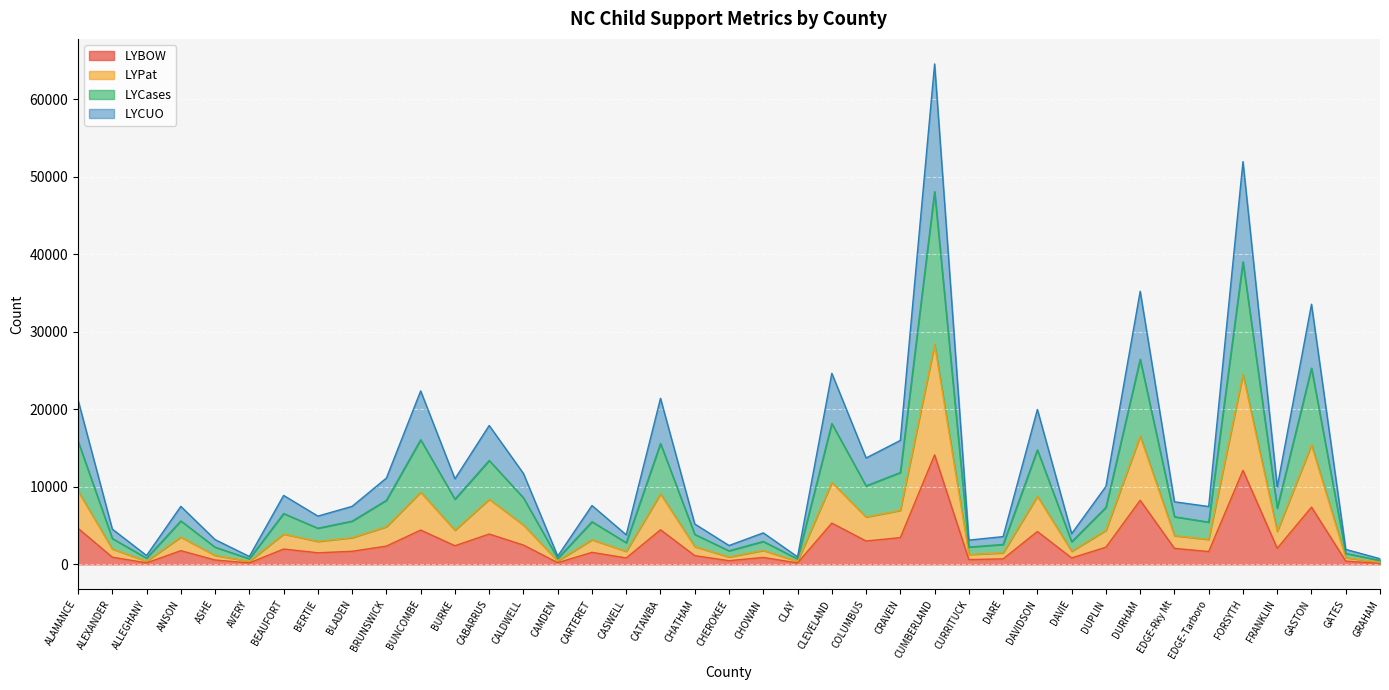

Which series changed the most between ALEXANDER and EDGE-Rky Mt?

LYCases